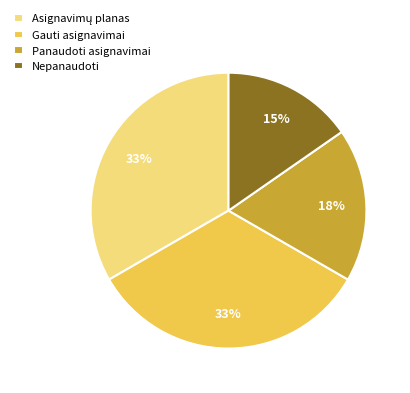

The Nepanaudoti slice represents 15% of the pie. True or false?

True